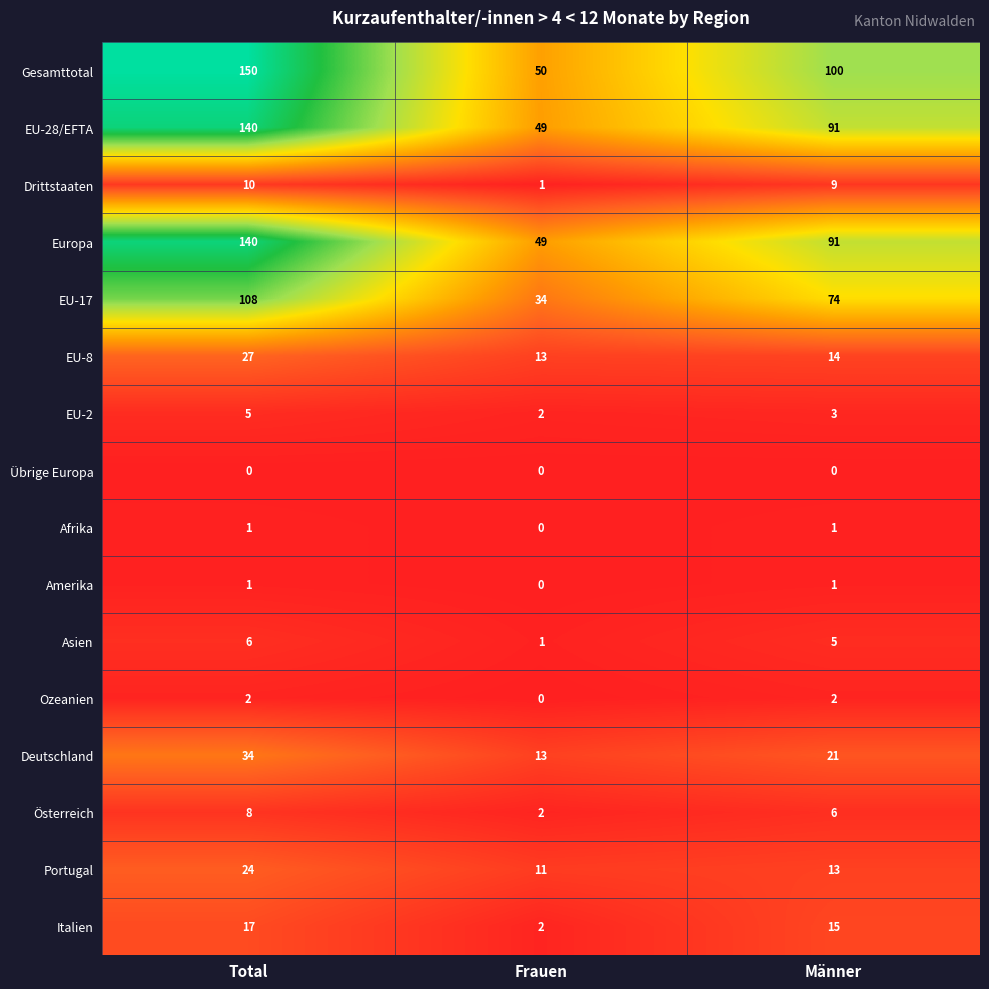

Which category has the highest value in the Italien series?

Total